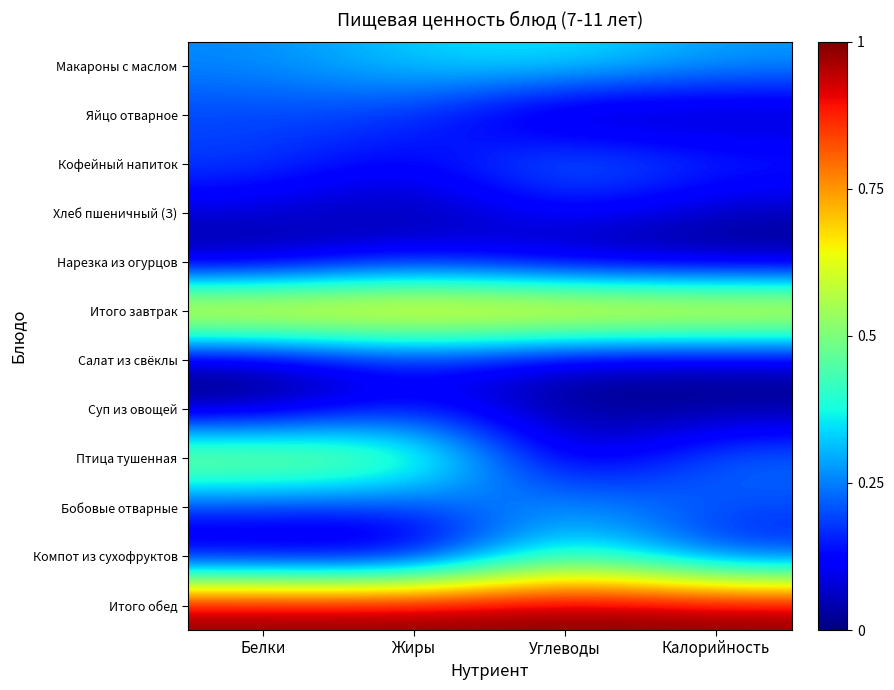

Count the number of categories in the chart.

4